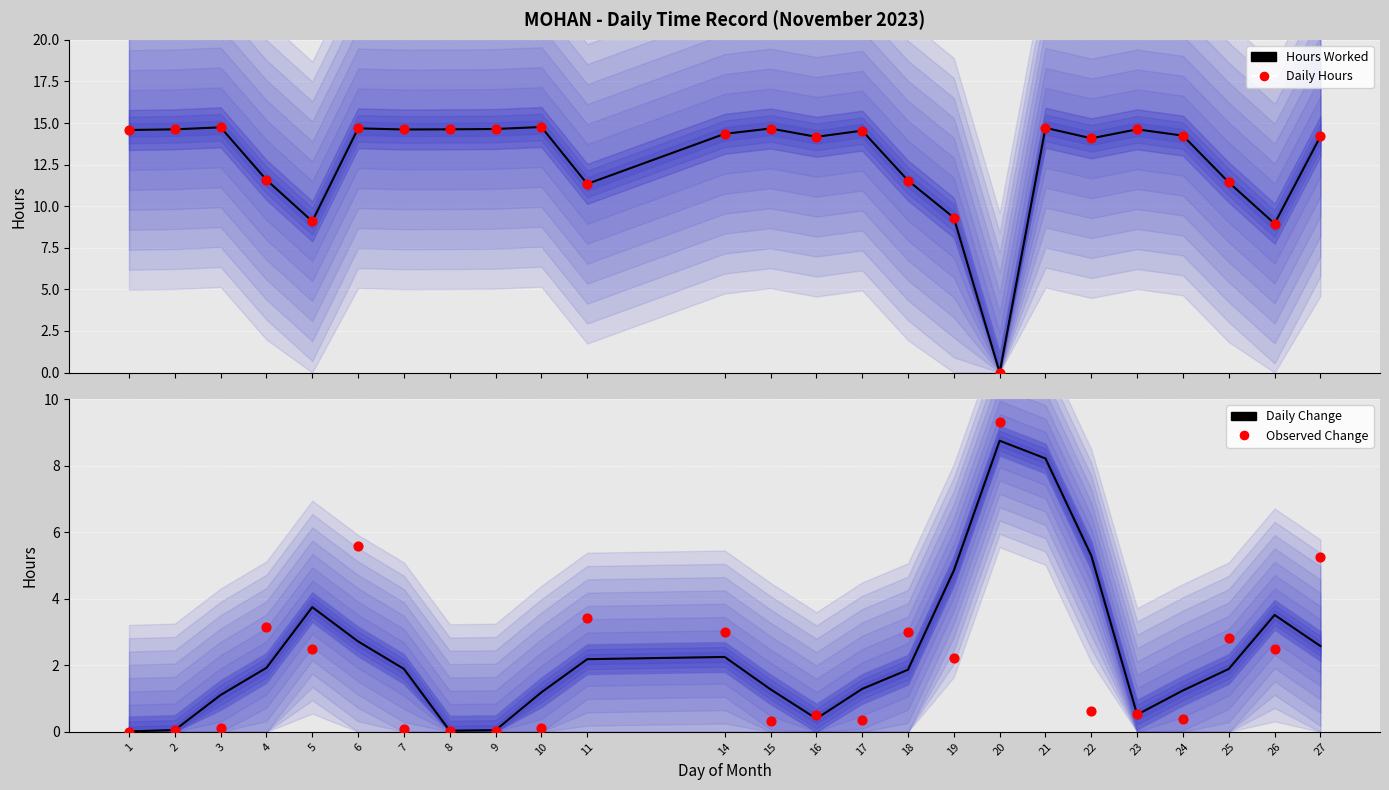

Which series contains the lowest Y value?

Hours Worked